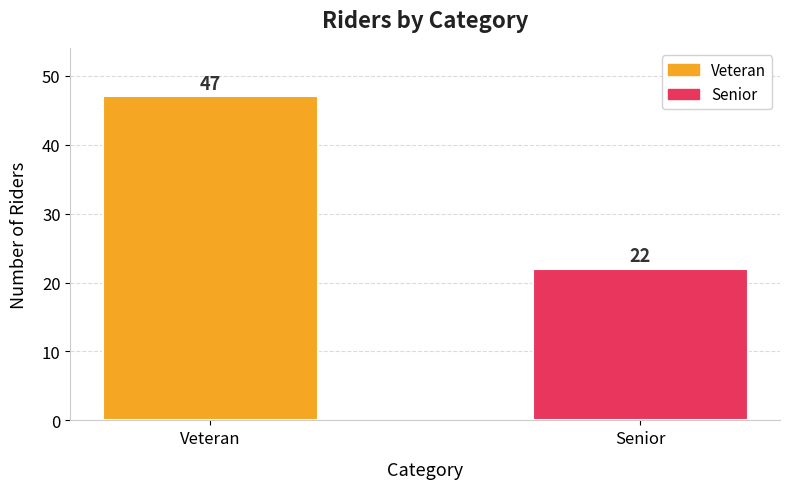

Read the value at Veteran.

47